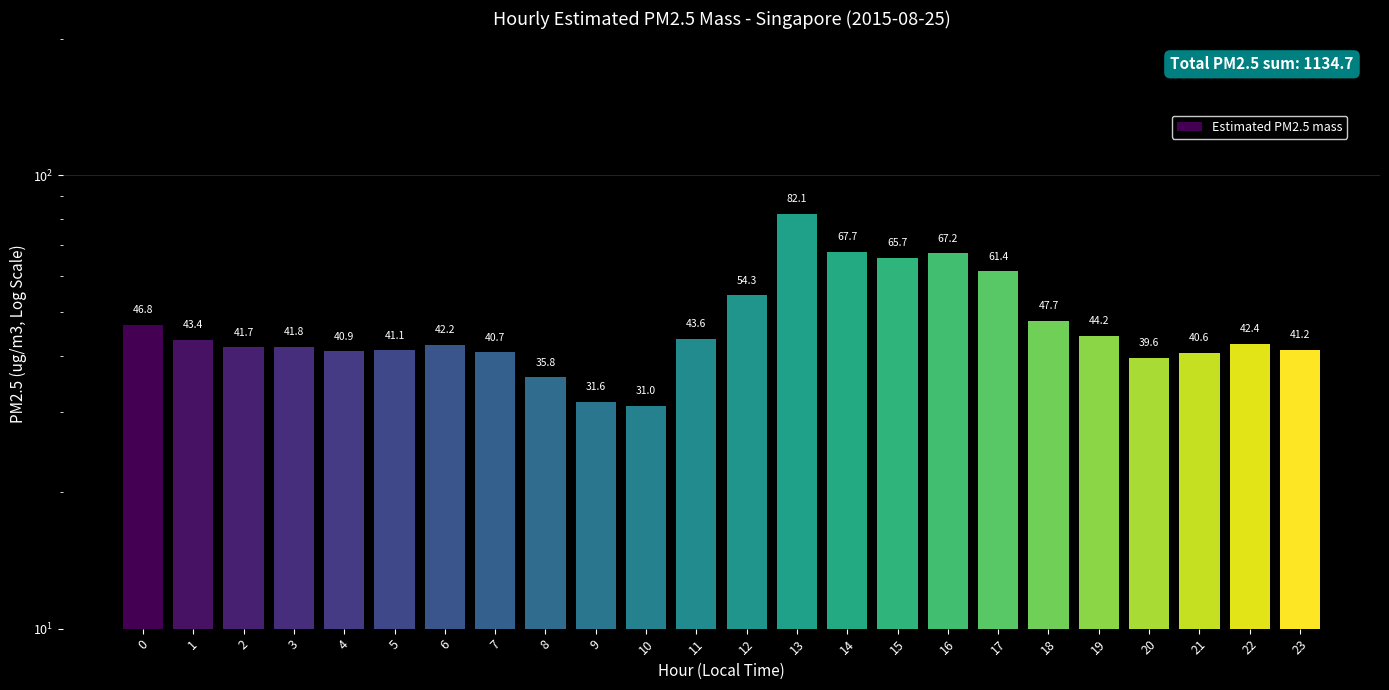

What is the difference between the values at 2 and 14?

26.0